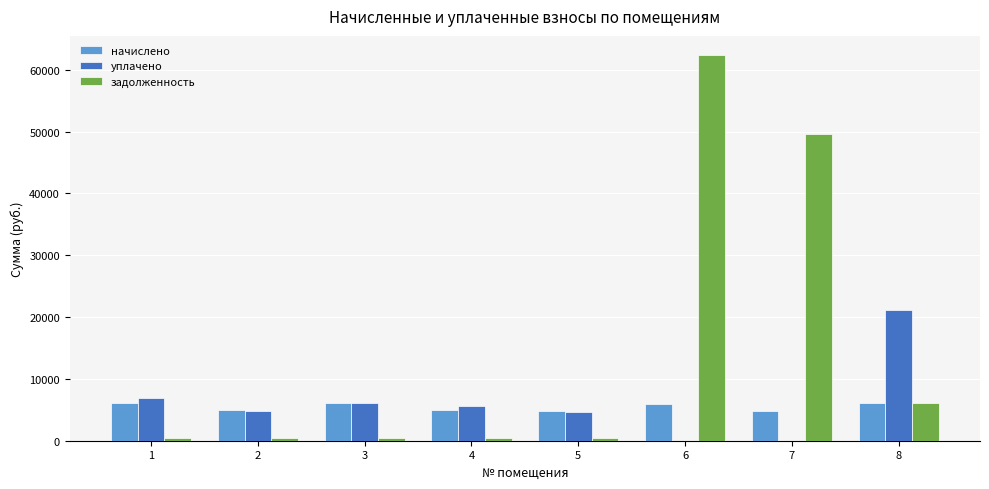

Is the value of задолженность at 3 greater than the value of начислено at 4?

No